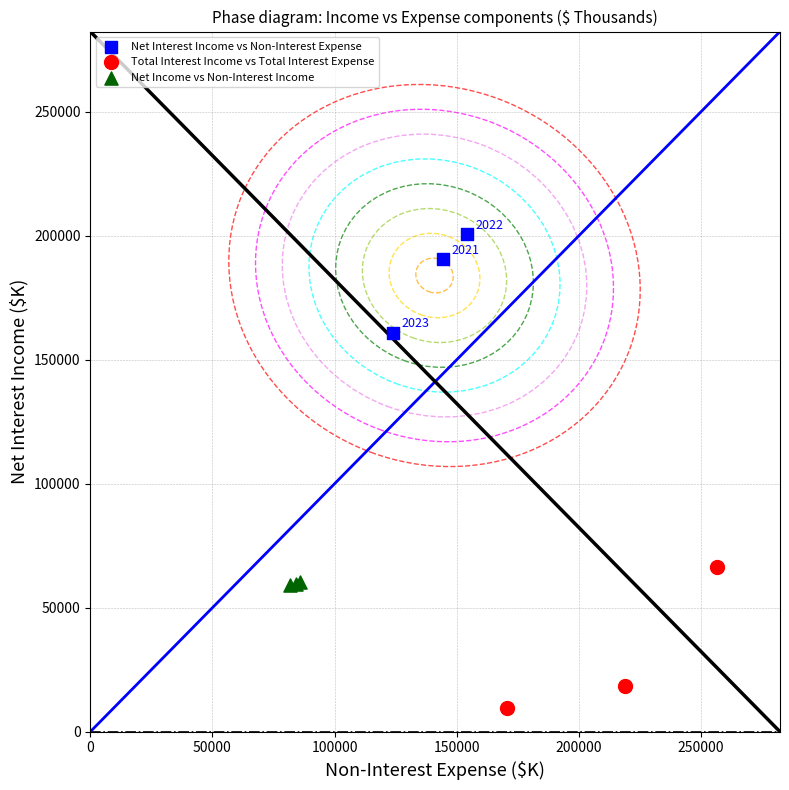

Which series has the widest spread of Y values?

Total Interest Income vs Total Interest Expense